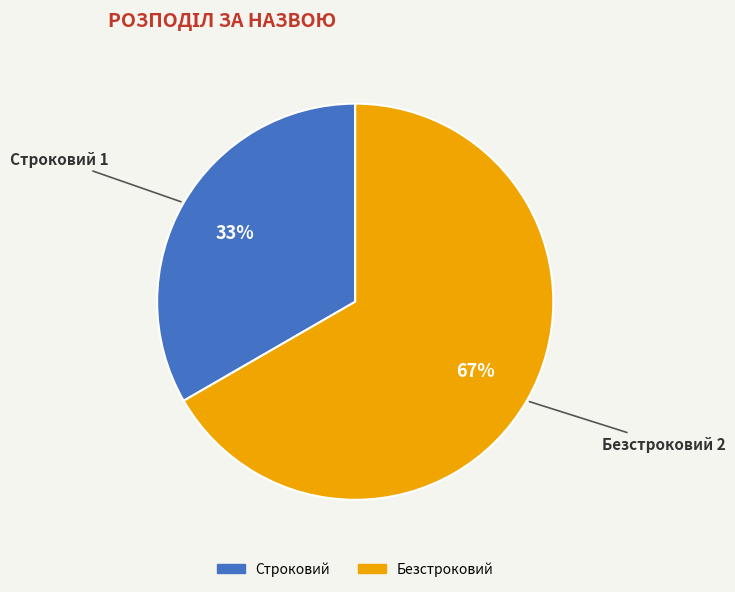

How many slices are in this pie chart?

2